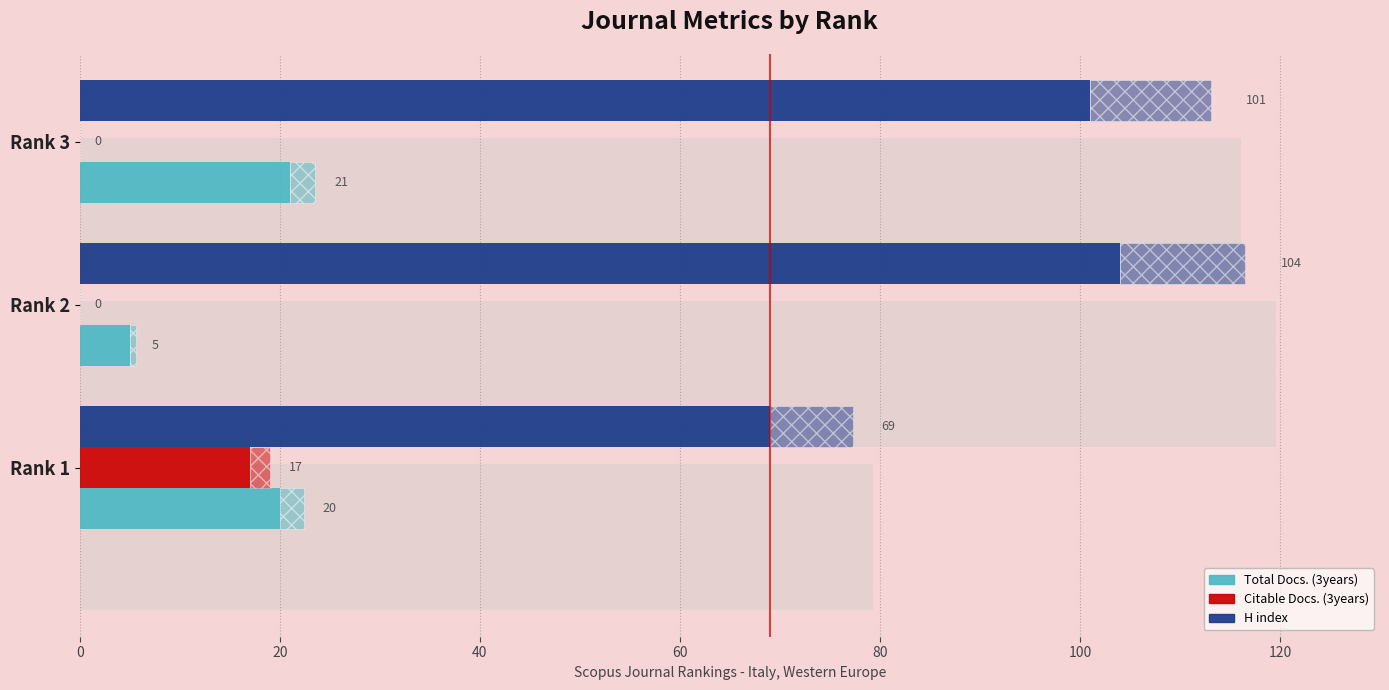

What are all the series names shown in the legend?

Total Docs. (3years), Citable Docs. (3years), H index